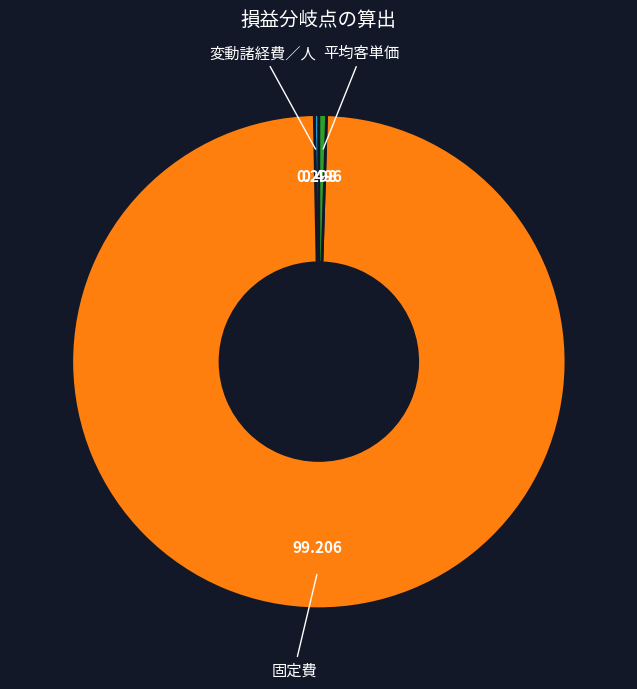

Does any single category account for the majority?

Yes